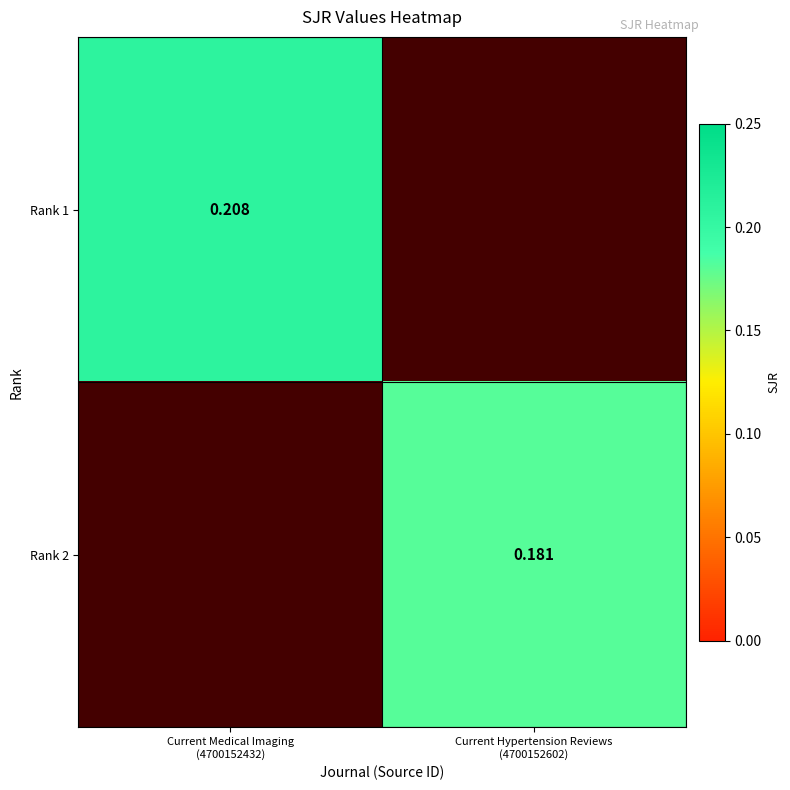

What is the spread (max minus min) of values at Current Hypertension Reviews
(4700152602)?

0.2